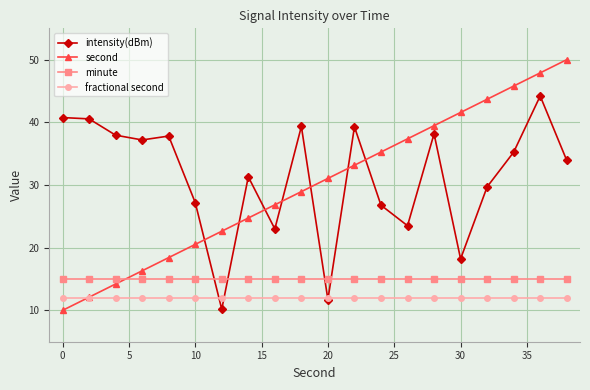

True or false: second has more than 0 interior local peaks.

False